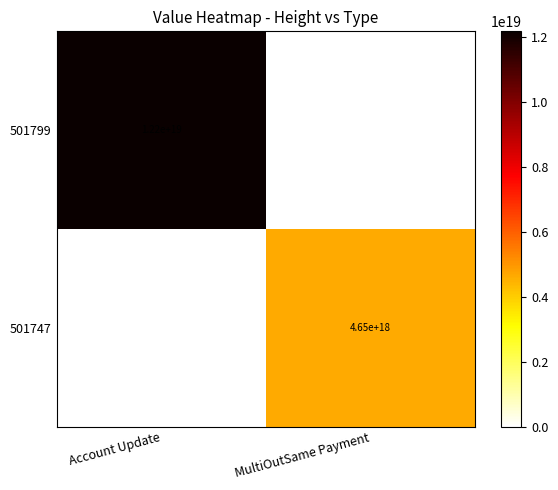

How many distinct data groups are displayed?

2